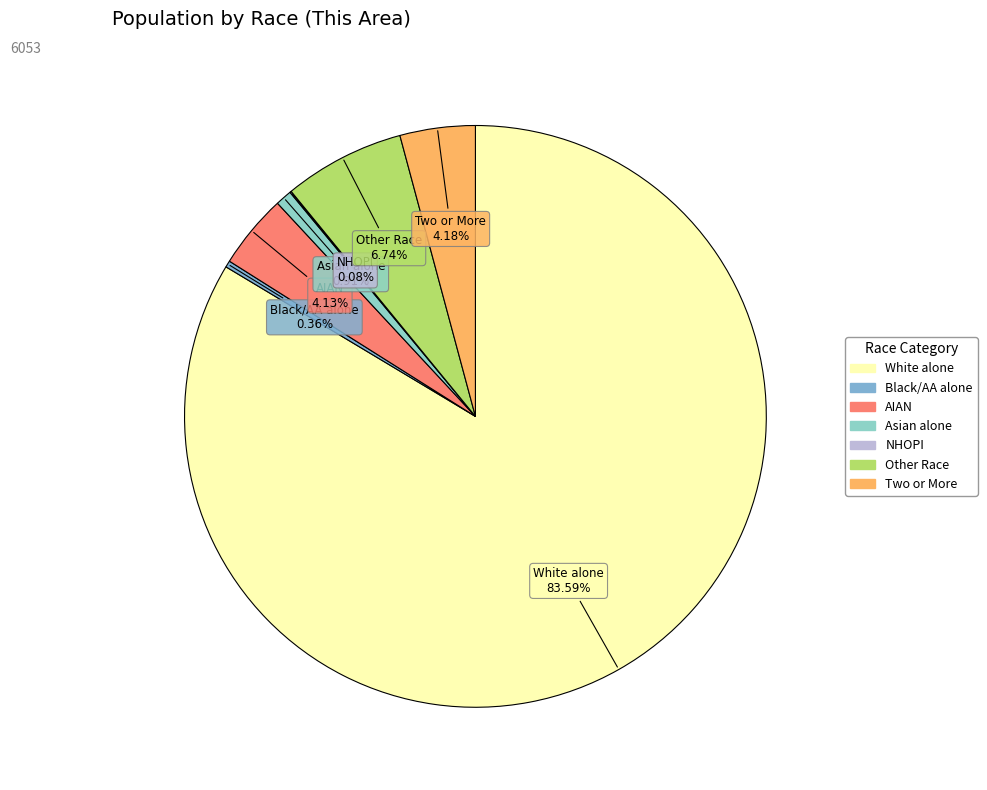

Rank the categories by value from lowest to highest.

Native Hawaiian and Other Pacific, Black or African American alone, Asian alone, American Indian and Alaska Native, Two or More Races, Some Other Race alone, White alone